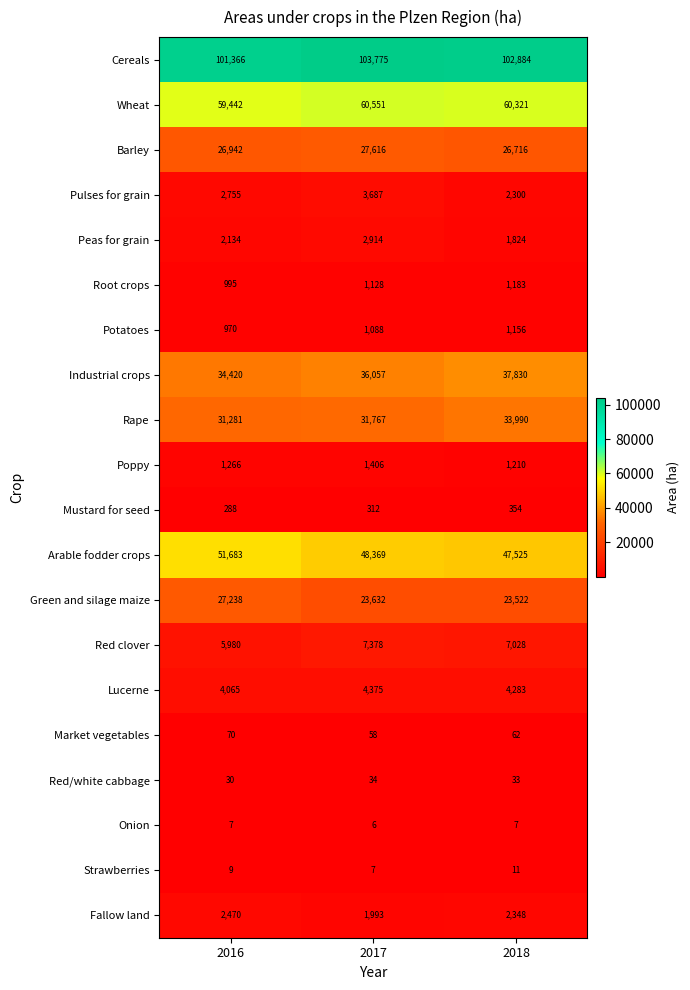

What is the sum of all Cereals values?

308025